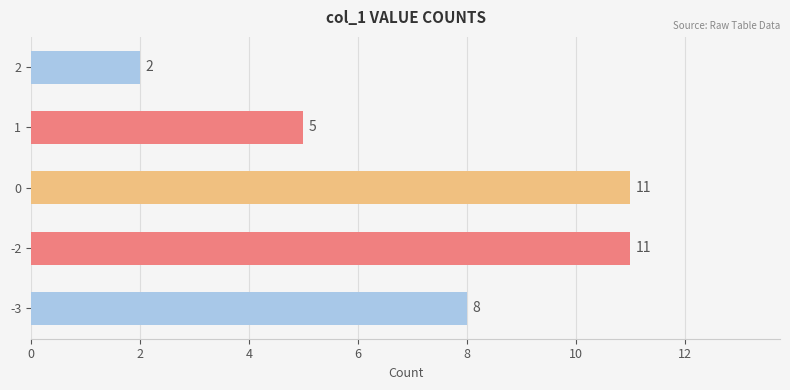

What is the maximum value shown in the chart?

11